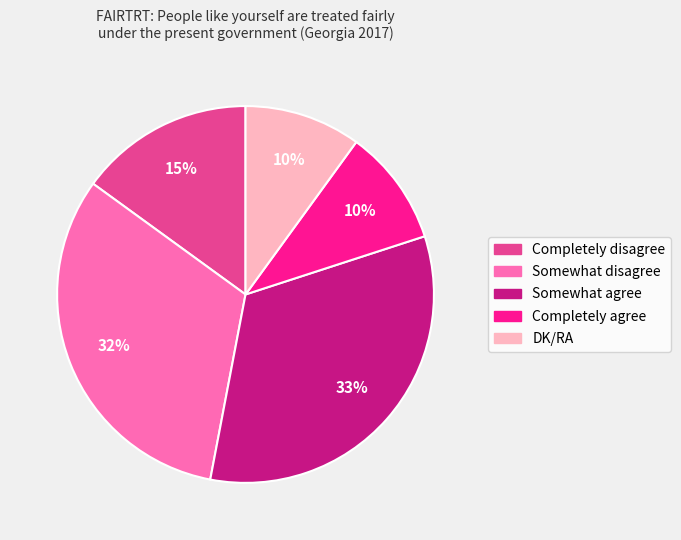

Is DK/RA the majority of the pie?

No